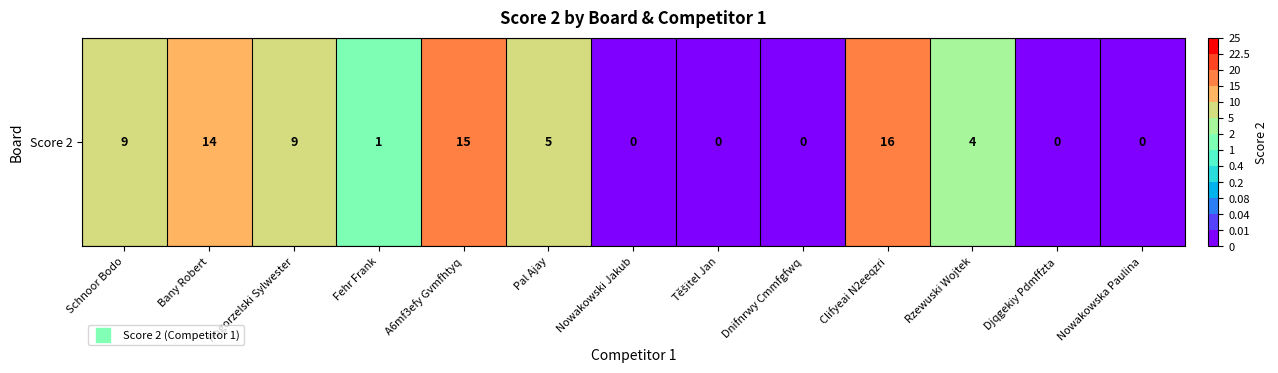

What is the difference between the values at Bany Robert and Fehr Frank?

13